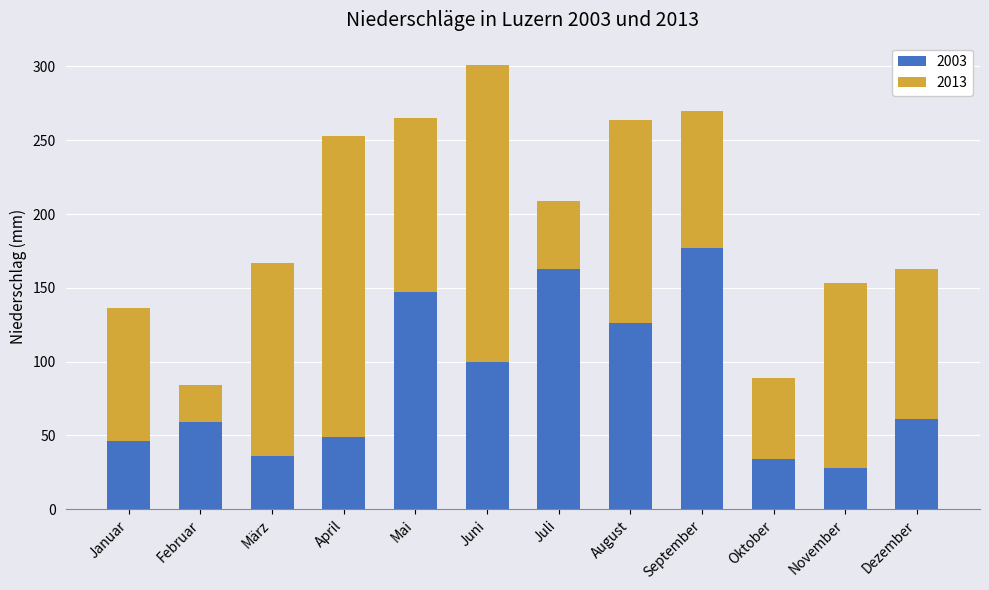

Is it true that 2003 equals 12 at November?

False